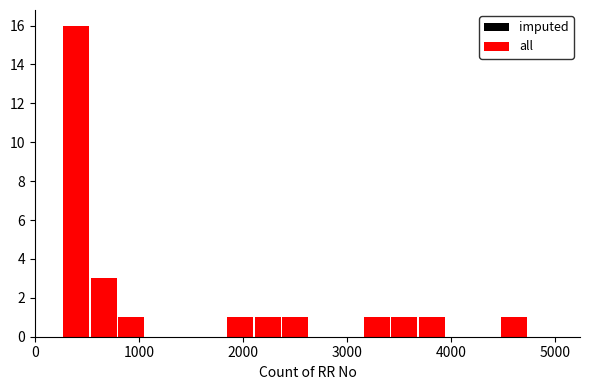

Which category has the highest value in the imputed series?

1000